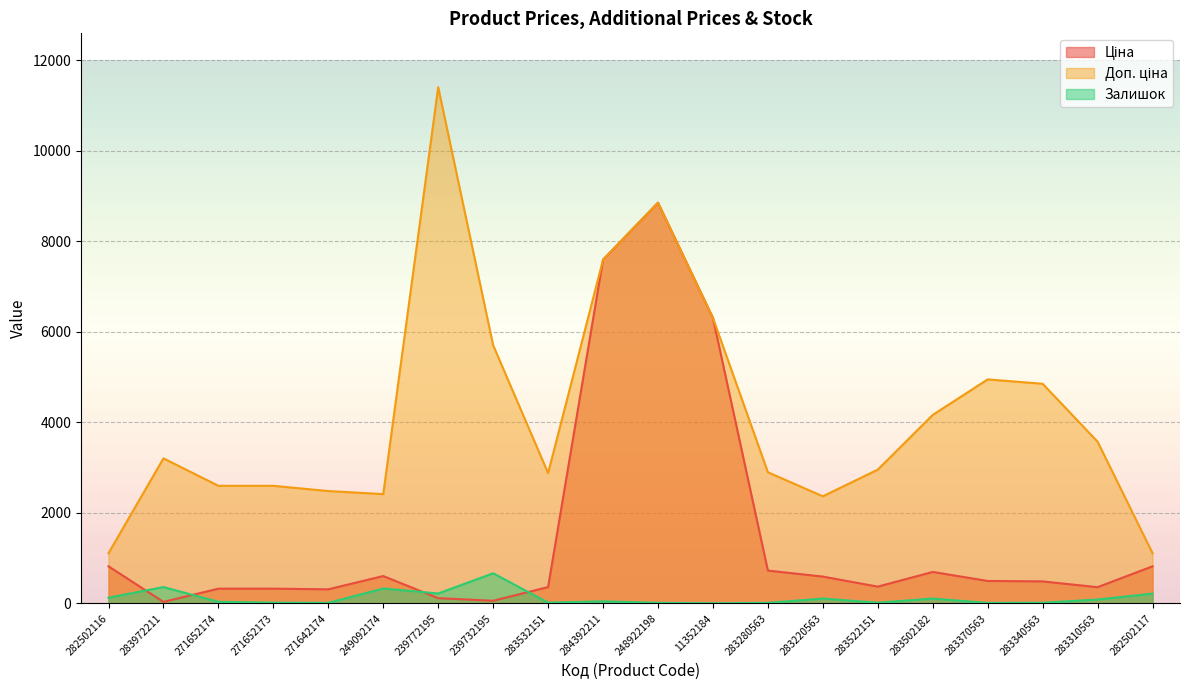

What are all the series names shown in the legend?

Ціна, Доп. ціна, Залишок